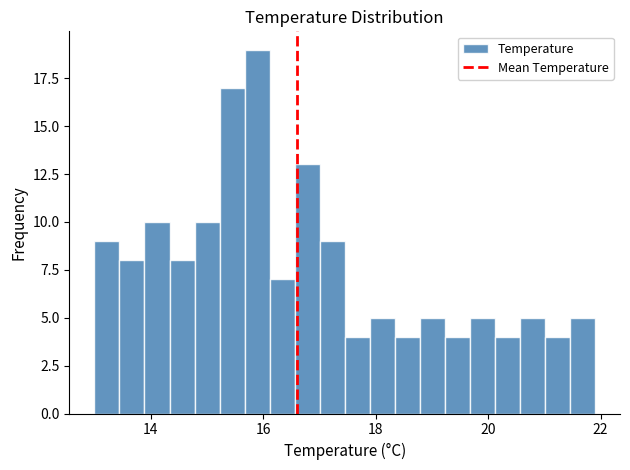

Around what value on the x-axis is the tallest bar? Give the approximate position of its centre, as read against the axis.

15.8